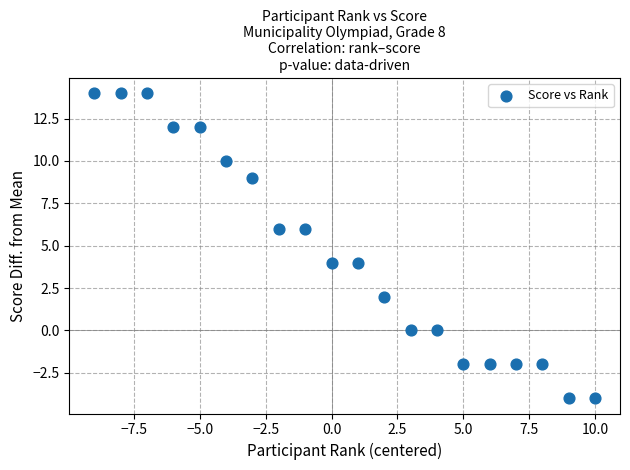

What is the range of Y values (max minus min)?

18